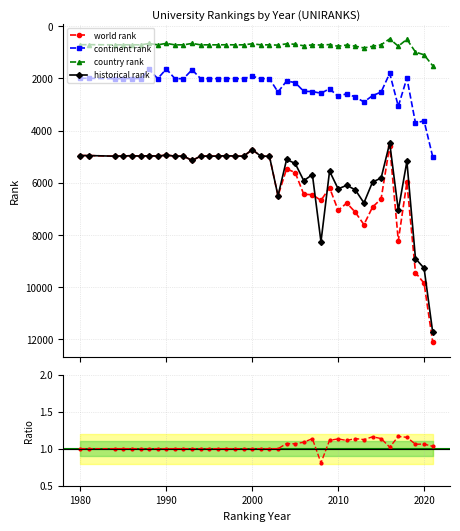

What is the lowest value of the country rank series?

489